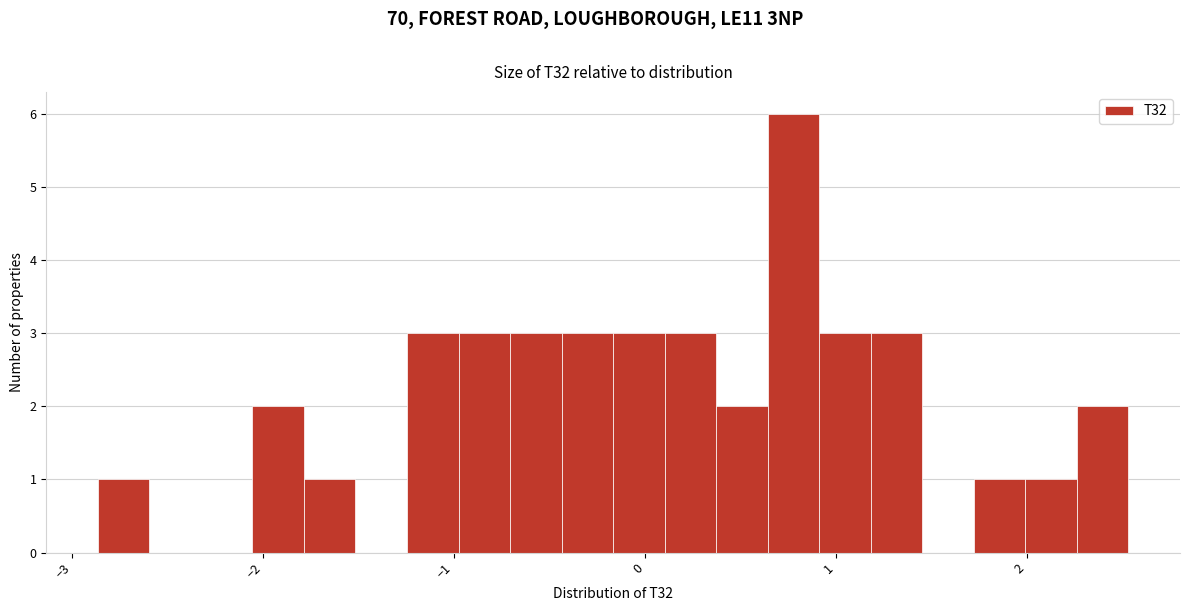

Read against the x-axis, roughly where is the centre of the tallest bar?

0.8